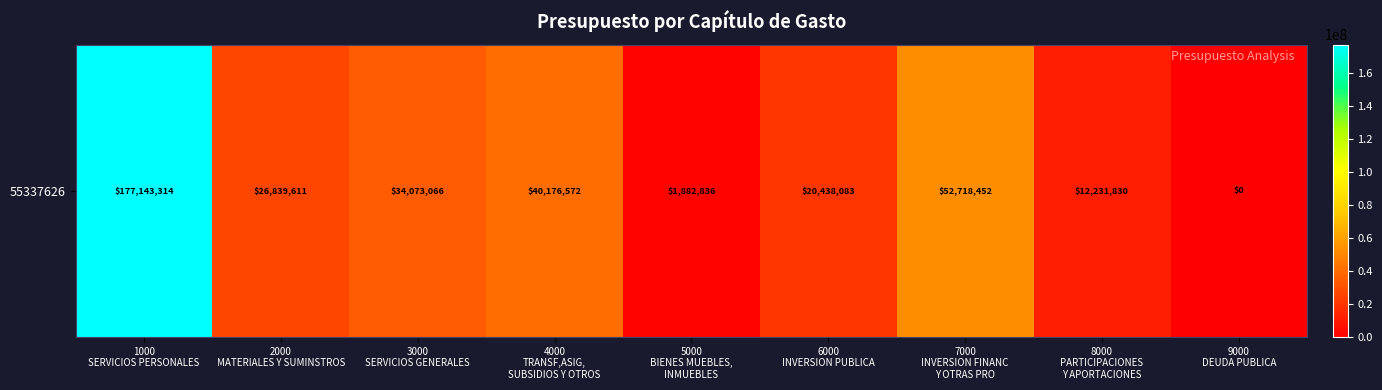

Reading left to right, extract all data points from this chart.

177143314.5	26839610.7	34073065.5	40176571.7	1882836.4	20438082.9	52718452.2	12231829.5	0.0